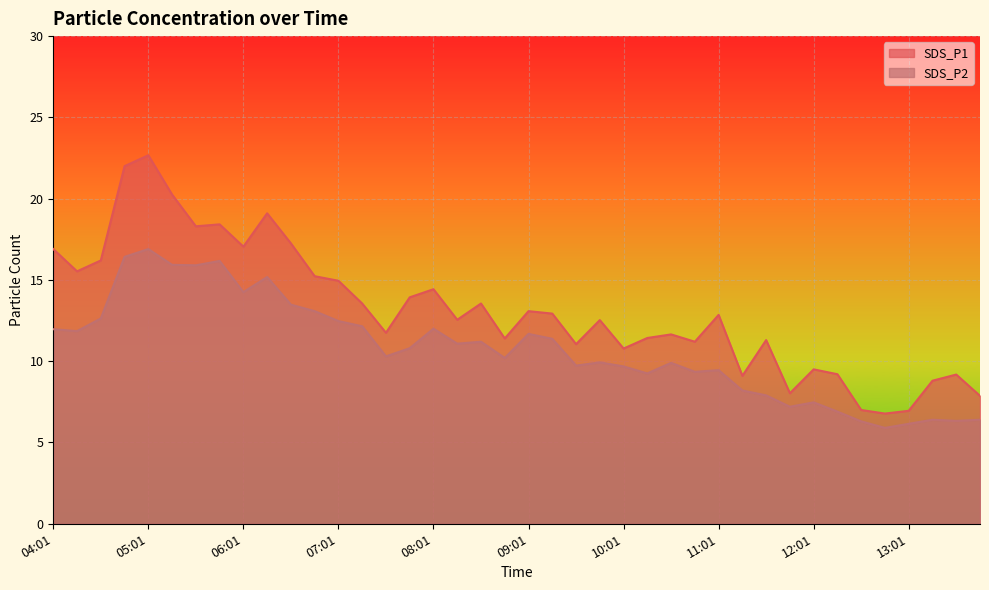

True or false: SDS_P2 and SDS_P1 cross at least once.

False